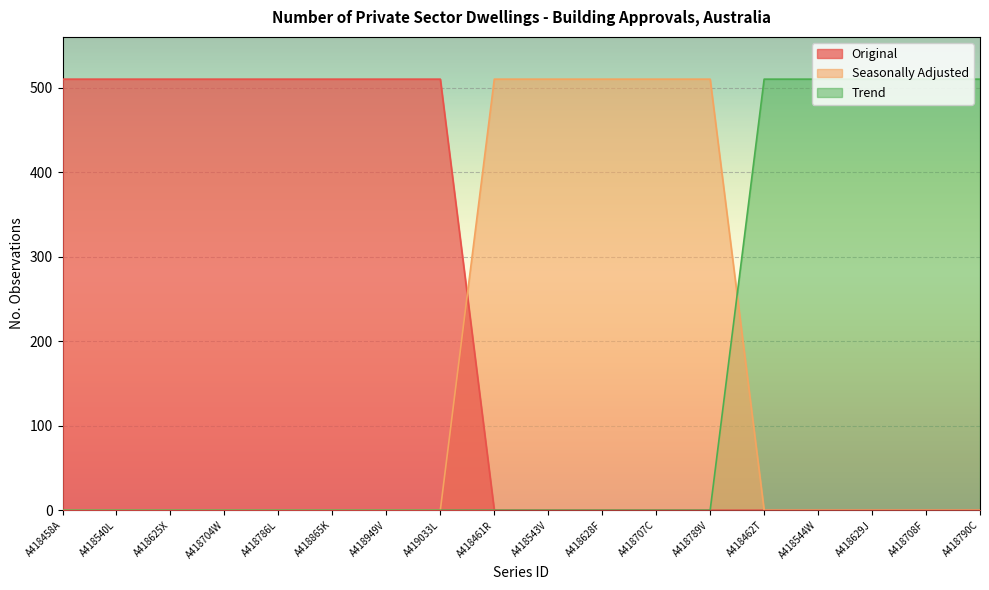

What is the total value across all series at A418625X?

510